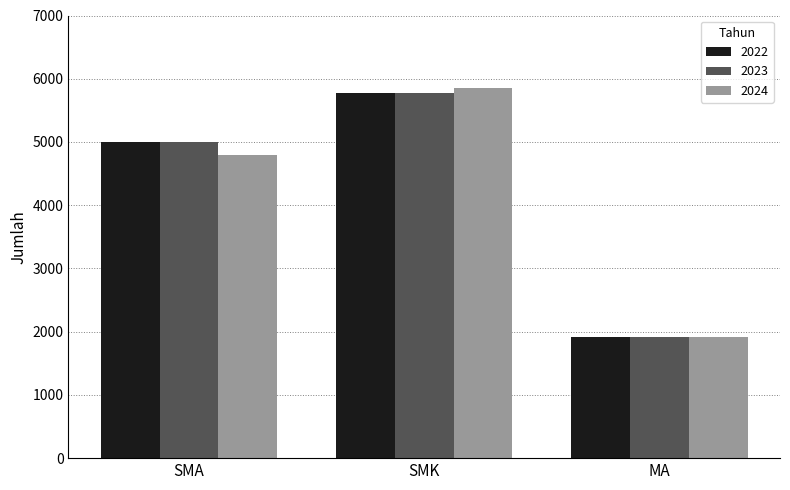

How many groups of bars are there?

3